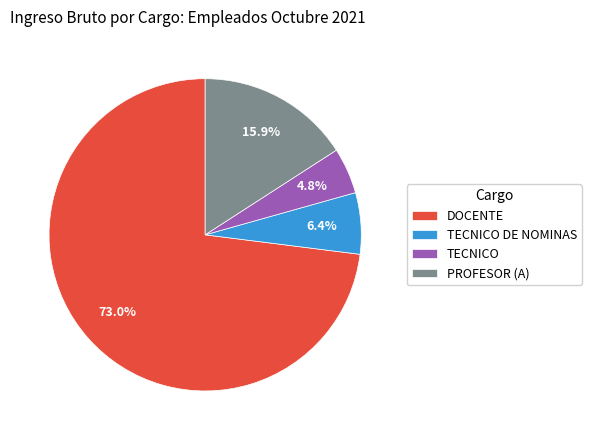

Does any single category account for the majority?

Yes